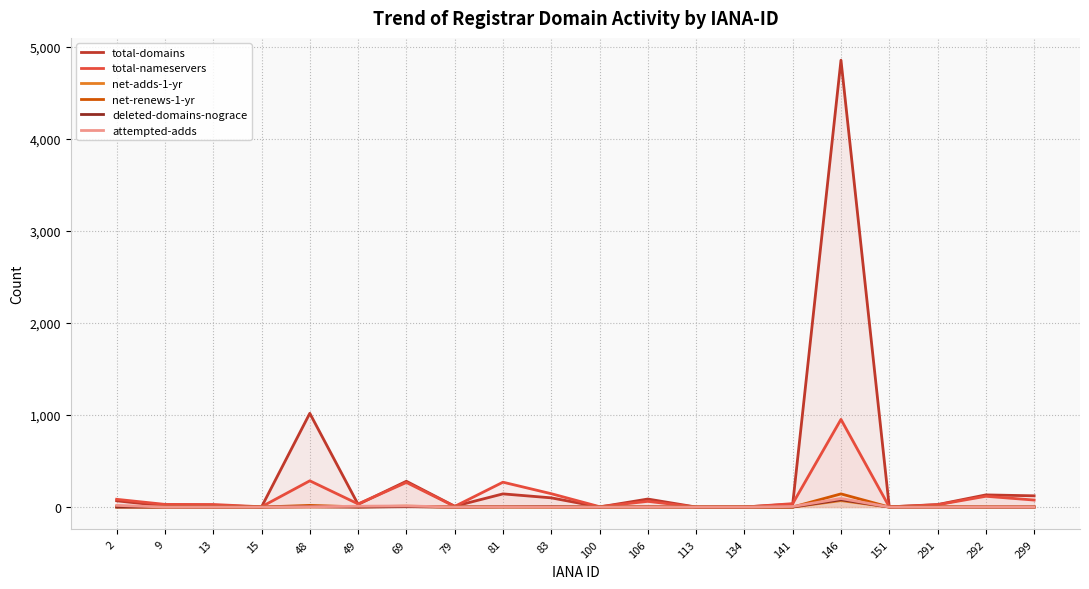

Which series has the largest total across all categories?

total-domains